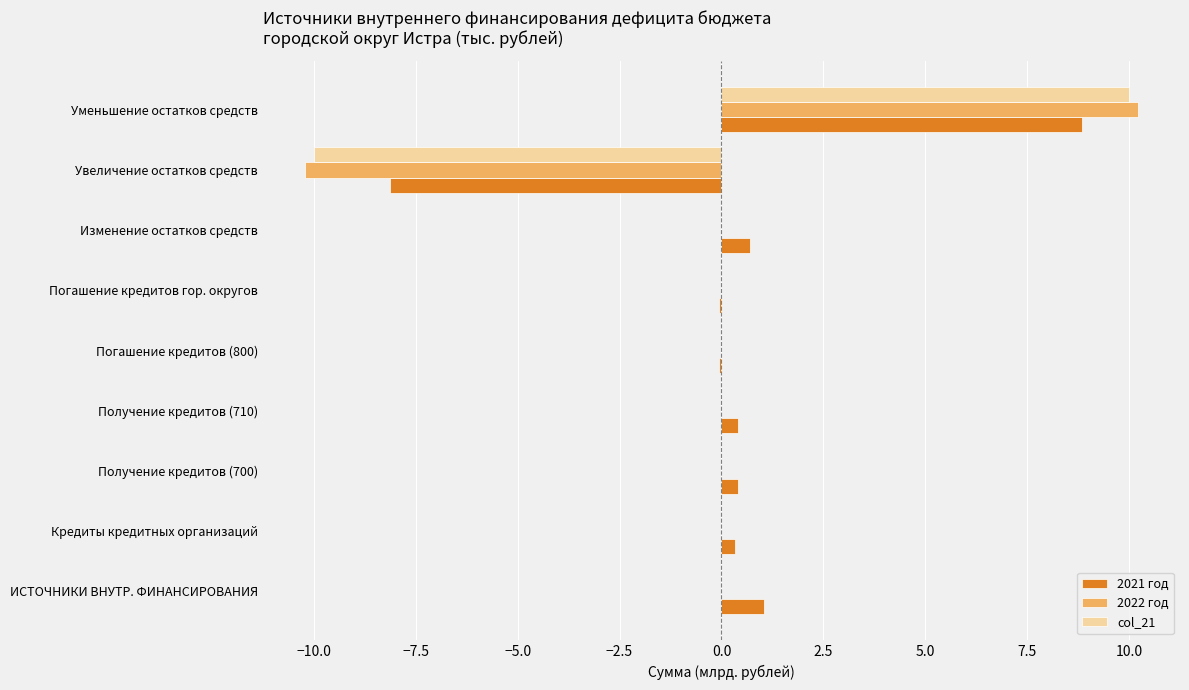

What is the maximum value shown in the chart?

10.2